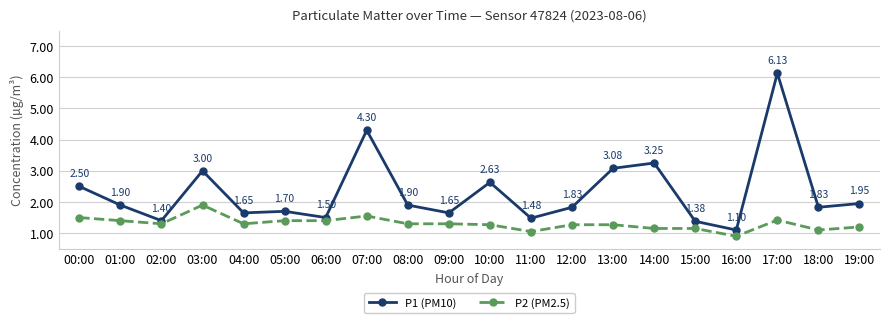

Where is the first local maximum for P1 (PM10)?

03:00